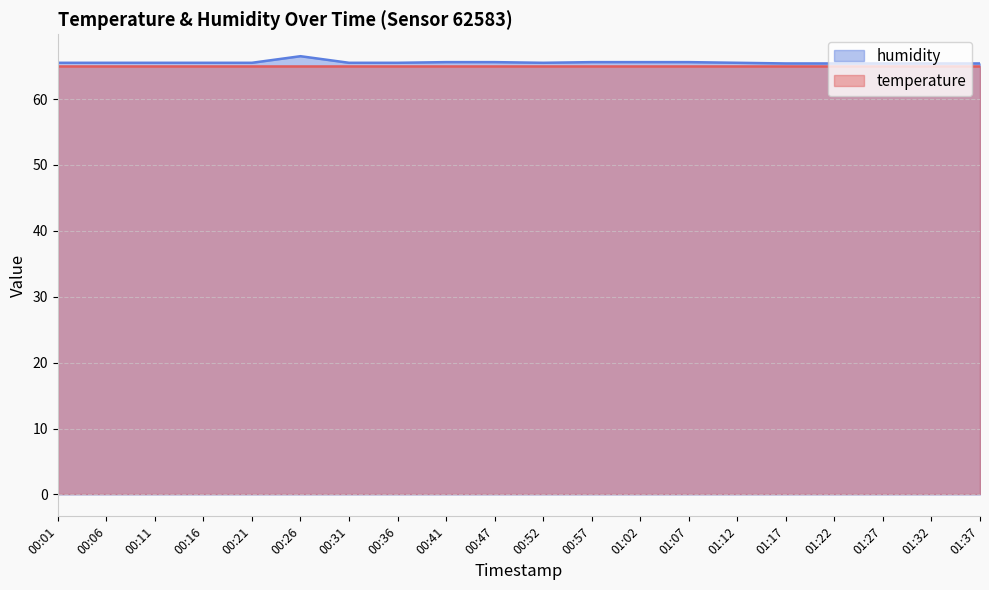

Where is the first local maximum?

00:26